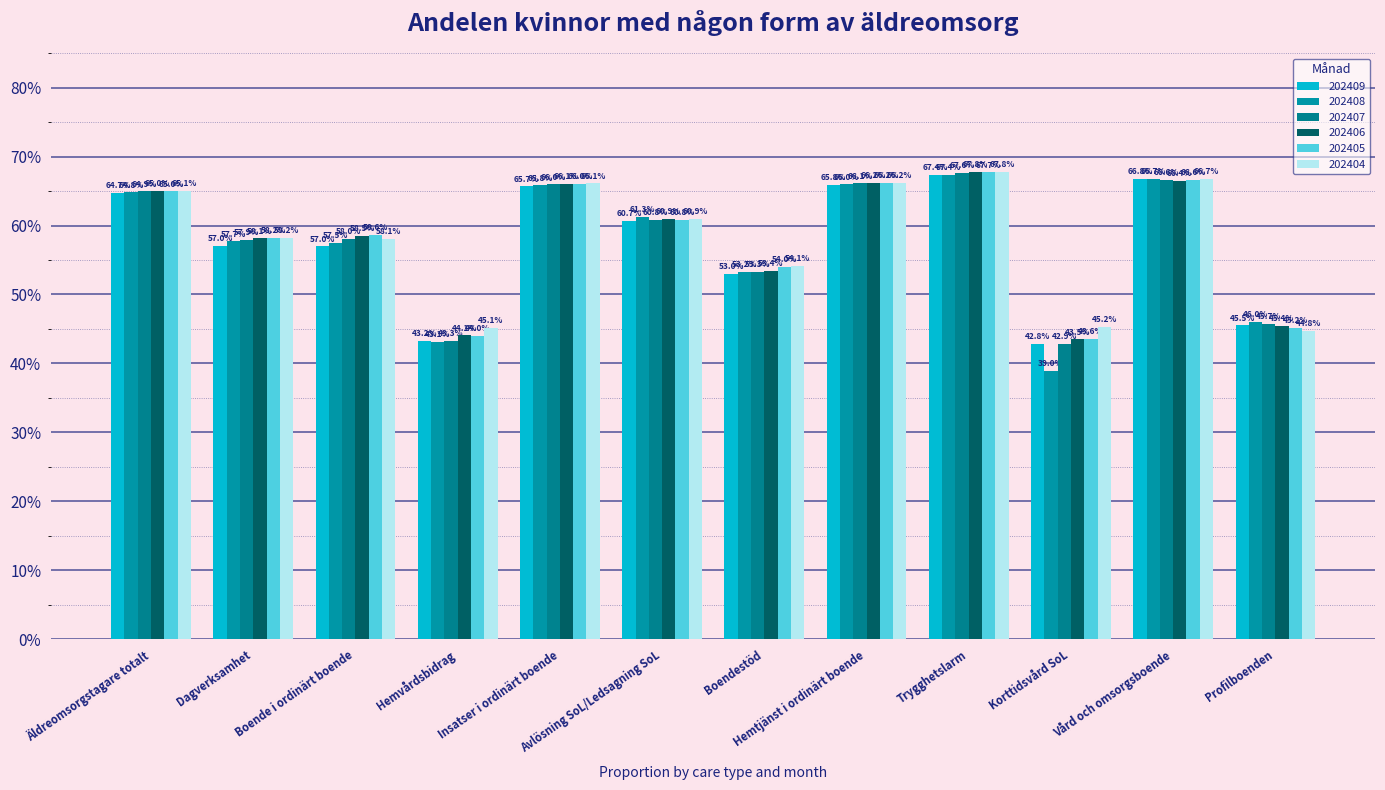

Reading right to left, extract all data points from this chart.

202409: Profilboenden=0.5	Vård och omsorgsboende=0.7	Korttidsvård SoL=0.4	Trygghetslarm=0.7	Hemtjänst i ordinärt boende=0.7	Boendestöd=0.5	Avlösning SoL/Ledsagning SoL=0.6	Insatser i ordinärt boende=0.7	Hemvårdsbidrag=0.4	Boende i ordinärt boende=0.6	Dagverksamhet=0.6	Äldreomsorgstagare totalt=0.6
202408: Profilboenden=0.5	Vård och omsorgsboende=0.7	Korttidsvård SoL=0.4	Trygghetslarm=0.7	Hemtjänst i ordinärt boende=0.7	Boendestöd=0.5	Avlösning SoL/Ledsagning SoL=0.6	Insatser i ordinärt boende=0.7	Hemvårdsbidrag=0.4	Boende i ordinärt boende=0.6	Dagverksamhet=0.6	Äldreomsorgstagare totalt=0.6
202407: Profilboenden=0.5	Vård och omsorgsboende=0.7	Korttidsvård SoL=0.4	Trygghetslarm=0.7	Hemtjänst i ordinärt boende=0.7	Boendestöd=0.5	Avlösning SoL/Ledsagning SoL=0.6	Insatser i ordinärt boende=0.7	Hemvårdsbidrag=0.4	Boende i ordinärt boende=0.6	Dagverksamhet=0.6	Äldreomsorgstagare totalt=0.6
202406: Profilboenden=0.5	Vård och omsorgsboende=0.7	Korttidsvård SoL=0.4	Trygghetslarm=0.7	Hemtjänst i ordinärt boende=0.7	Boendestöd=0.5	Avlösning SoL/Ledsagning SoL=0.6	Insatser i ordinärt boende=0.7	Hemvårdsbidrag=0.4	Boende i ordinärt boende=0.6	Dagverksamhet=0.6	Äldreomsorgstagare totalt=0.6
202405: Profilboenden=0.5	Vård och omsorgsboende=0.7	Korttidsvård SoL=0.4	Trygghetslarm=0.7	Hemtjänst i ordinärt boende=0.7	Boendestöd=0.5	Avlösning SoL/Ledsagning SoL=0.6	Insatser i ordinärt boende=0.7	Hemvårdsbidrag=0.4	Boende i ordinärt boende=0.6	Dagverksamhet=0.6	Äldreomsorgstagare totalt=0.6
202404: Profilboenden=0.4	Vård och omsorgsboende=0.7	Korttidsvård SoL=0.5	Trygghetslarm=0.7	Hemtjänst i ordinärt boende=0.7	Boendestöd=0.5	Avlösning SoL/Ledsagning SoL=0.6	Insatser i ordinärt boende=0.7	Hemvårdsbidrag=0.5	Boende i ordinärt boende=0.6	Dagverksamhet=0.6	Äldreomsorgstagare totalt=0.7